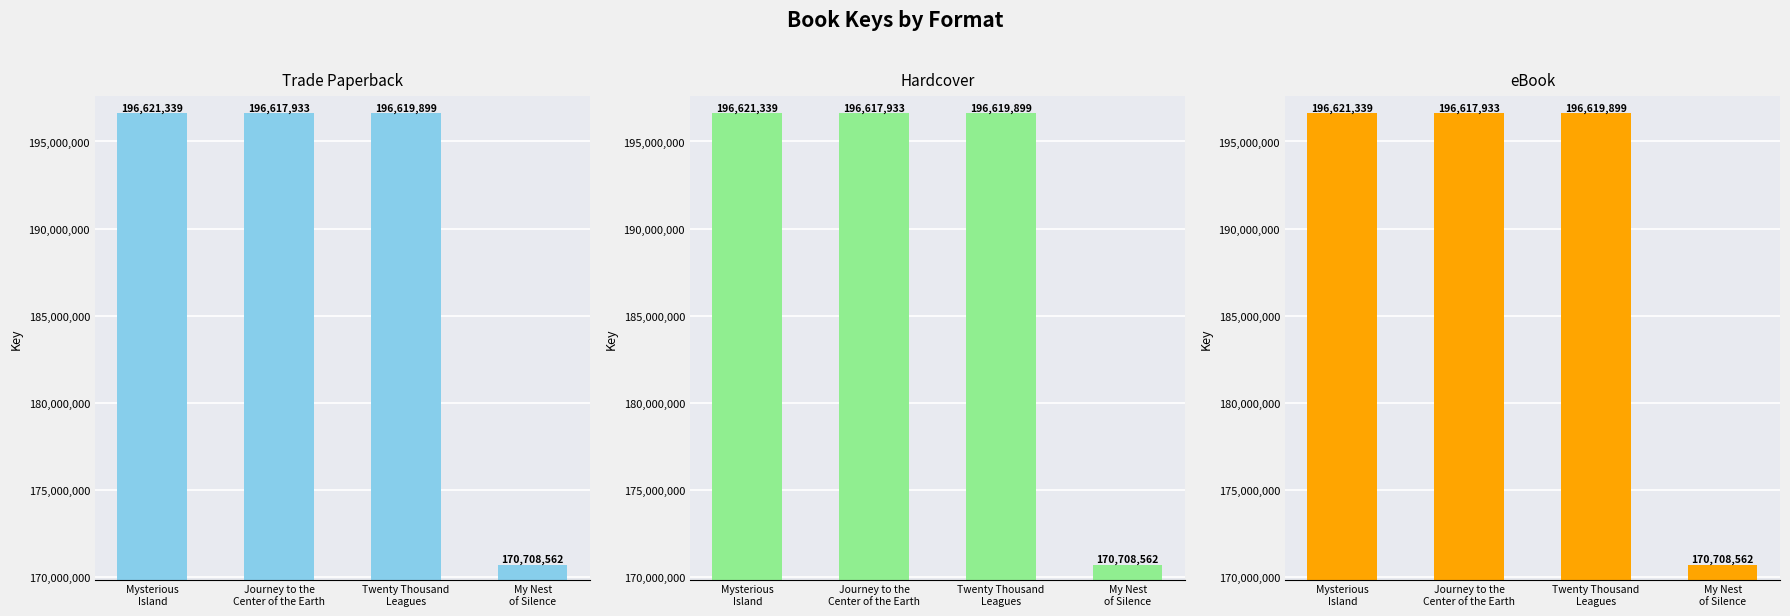

How many data points does each series have?

4